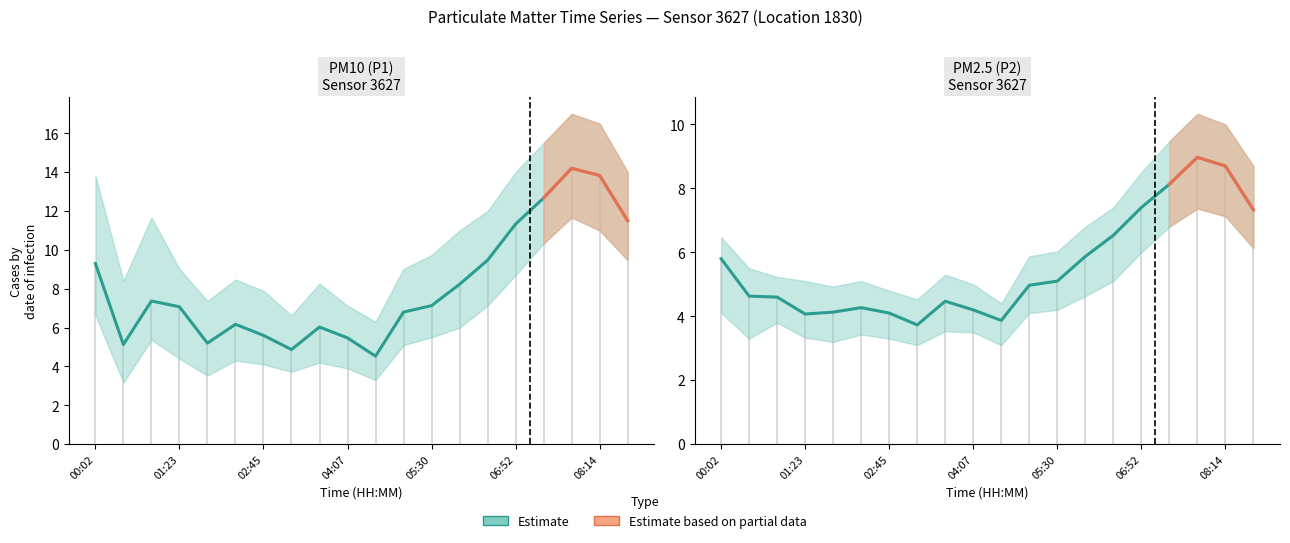

Read the P2 value at 05:57.

5.9